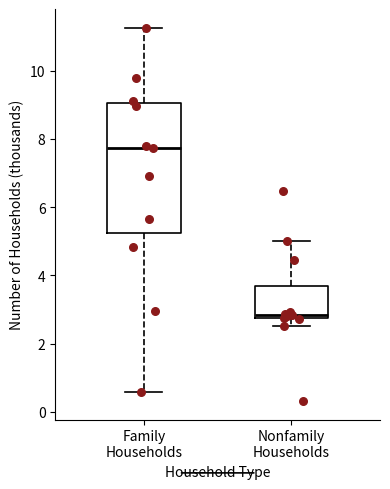

Where is the lower edge of the box for Family Households on the y-axis? The values are not printed on the chart, so give them approximately, as read against the axis.

5.2